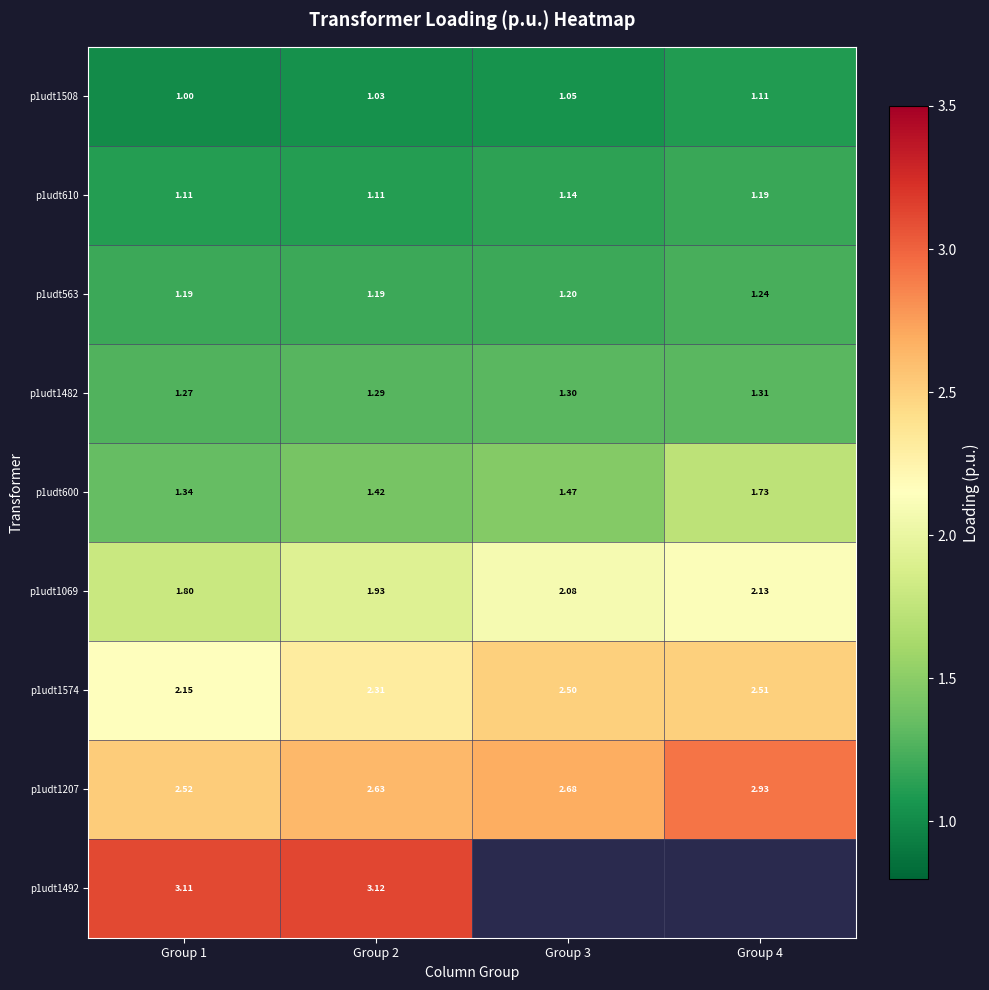

What is the difference between the maximum and minimum values in the p1udt1207 series?

0.4